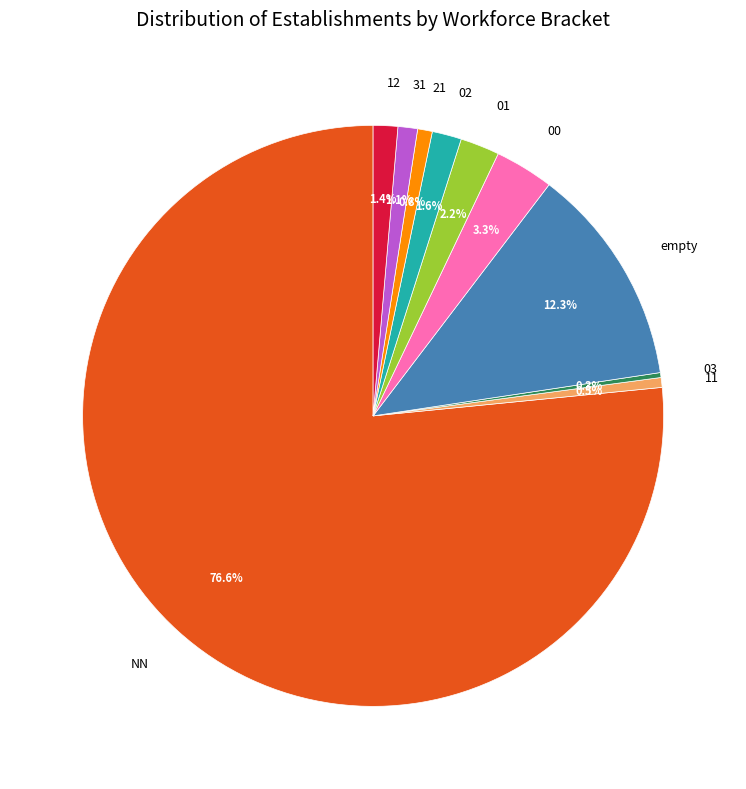

Which category has the biggest portion of the pie?

NN